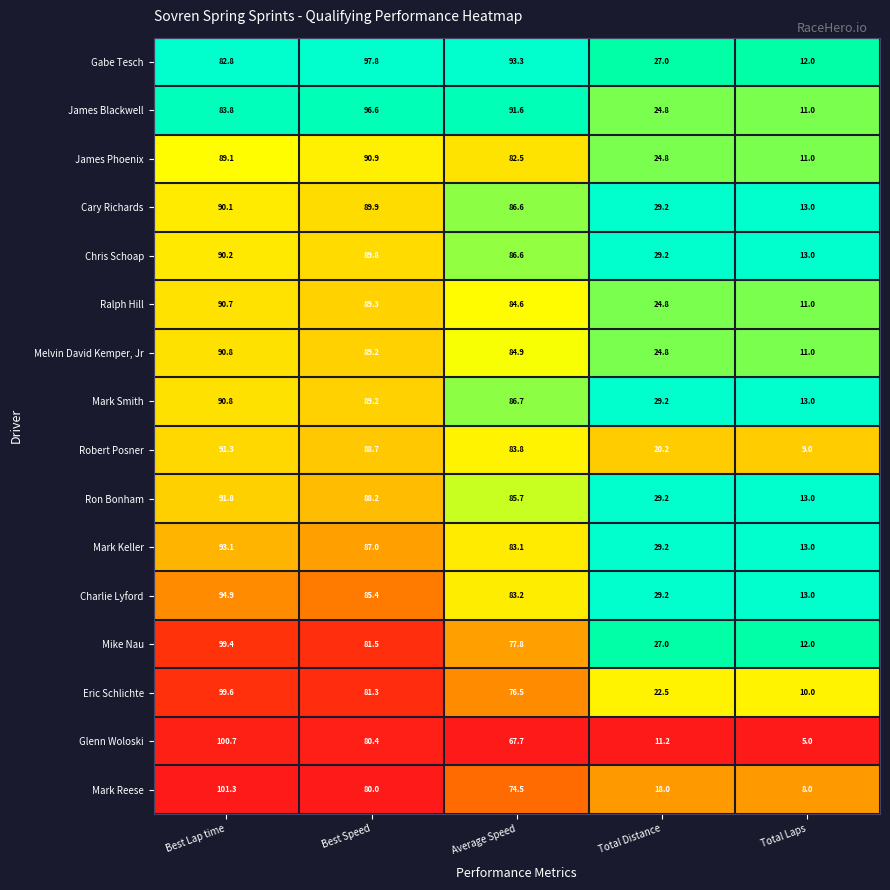

Which series has the widest spread of values?

Glenn Woloski